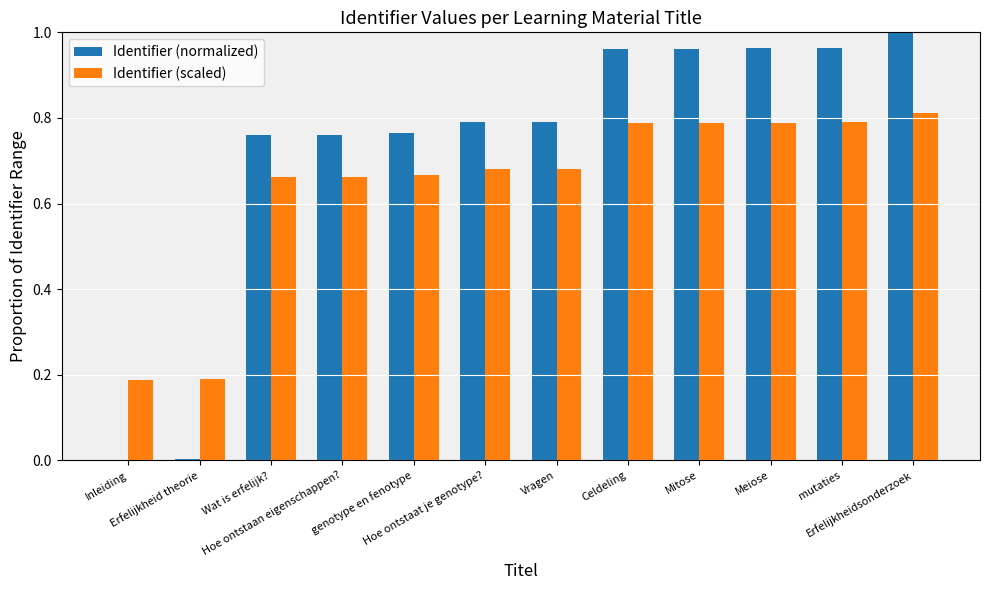

At which category is the sum across all series the highest?

Erfelijkheidsonderzoek